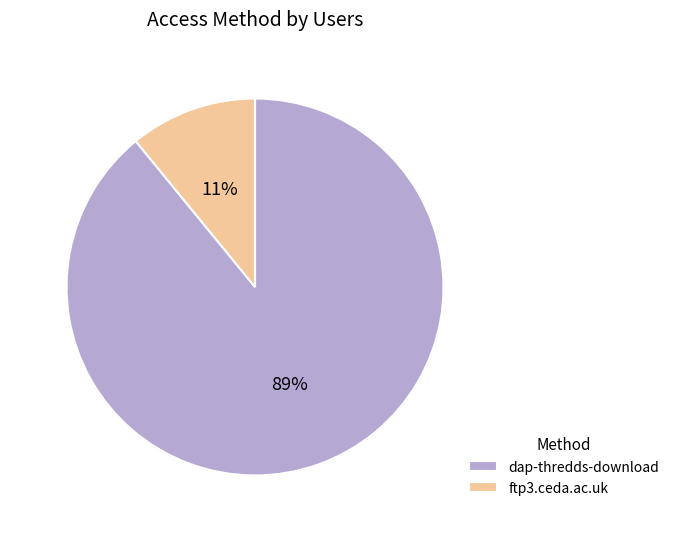

Count the number of slices in the pie.

2